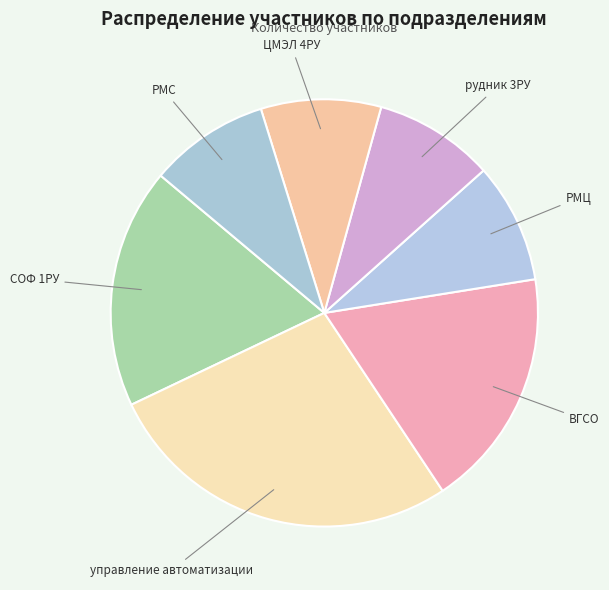

Does any single category account for the majority?

No